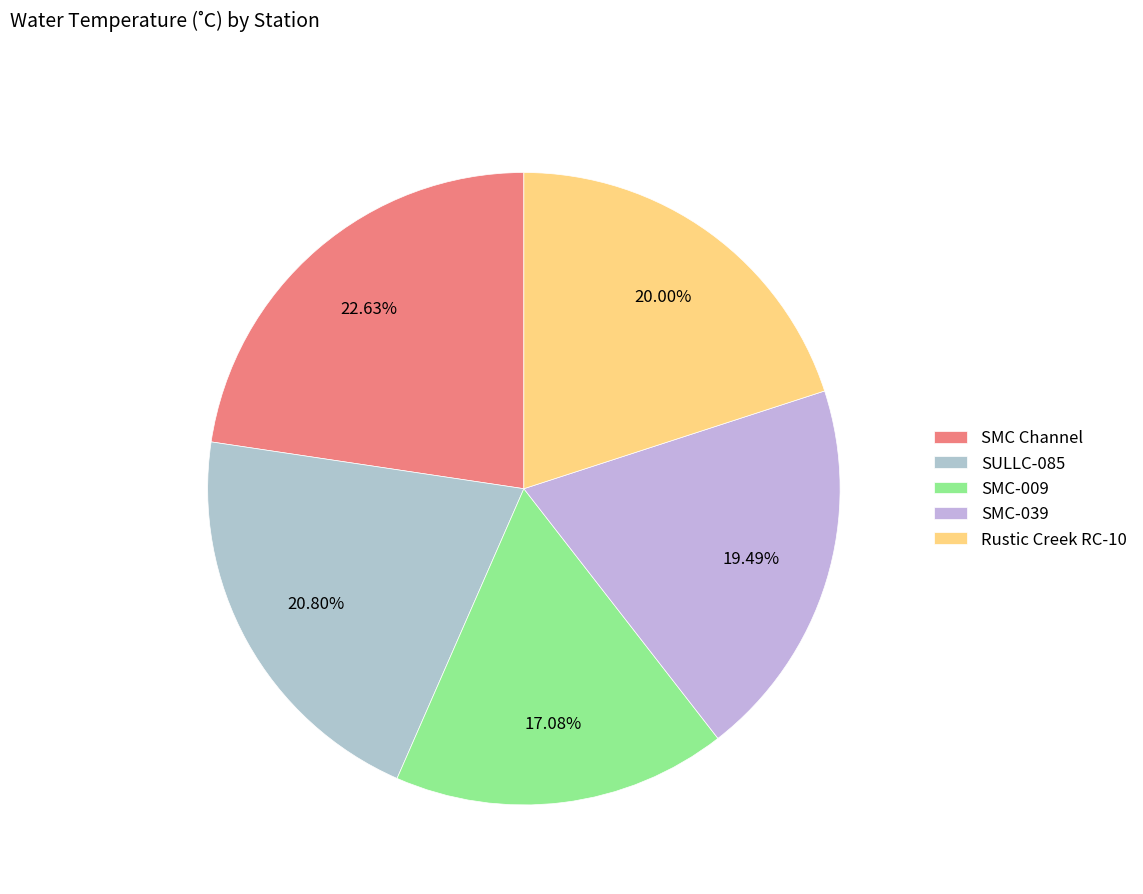

Is there any slice that represents more than half of the pie?

No